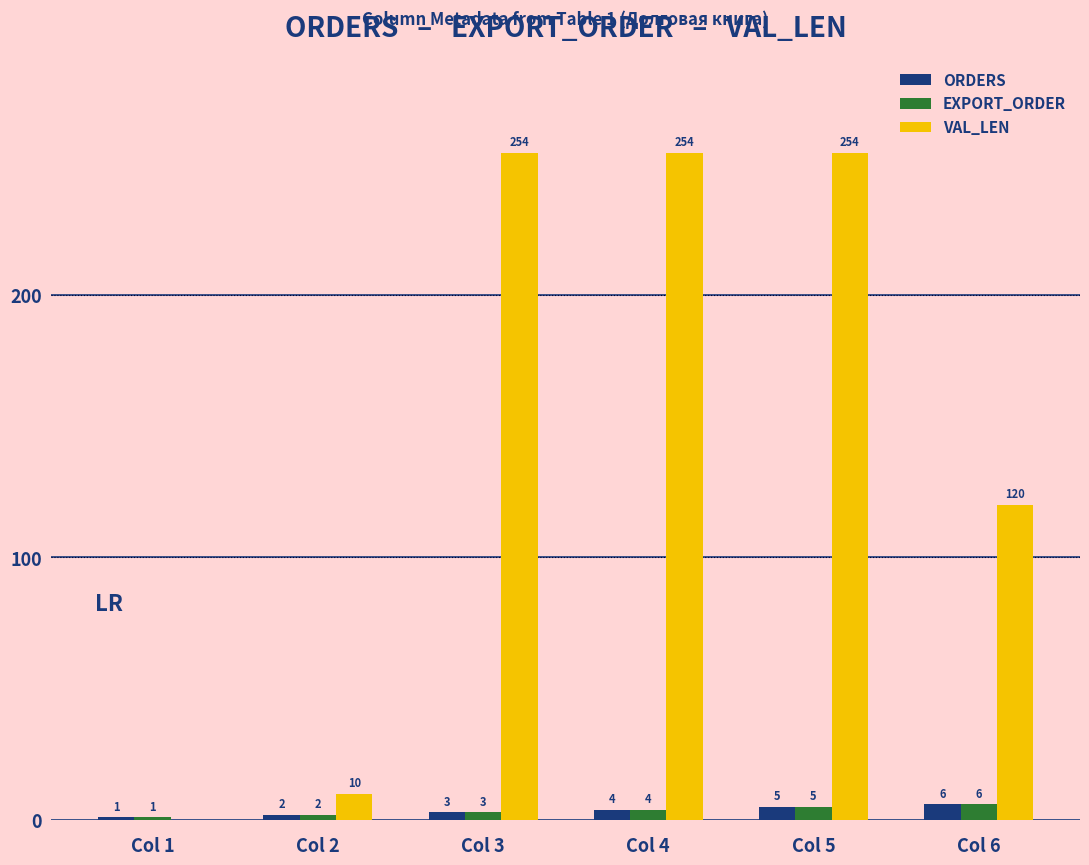

At which label is ORDERS closest to 3?

Col 3